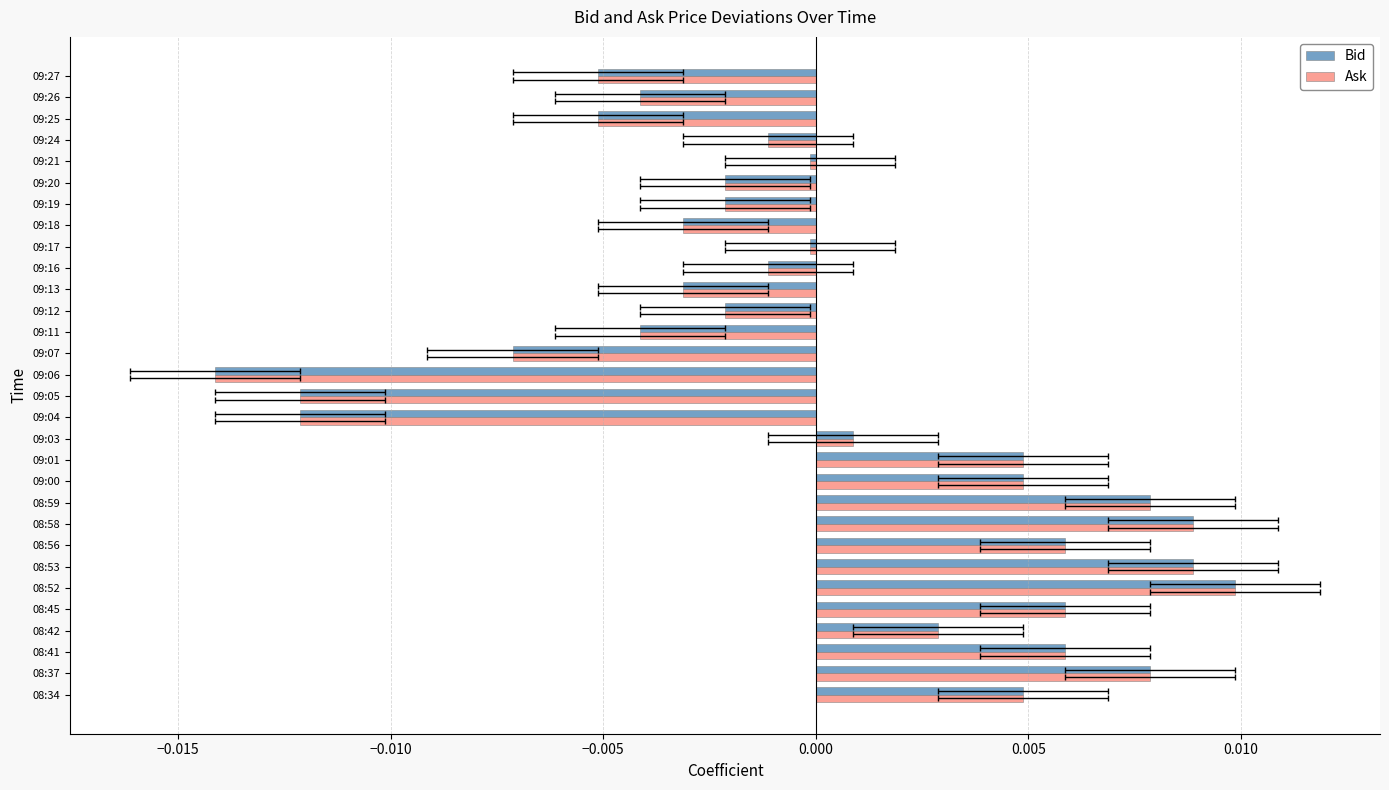

How many values in the Bid series are below 0?

17